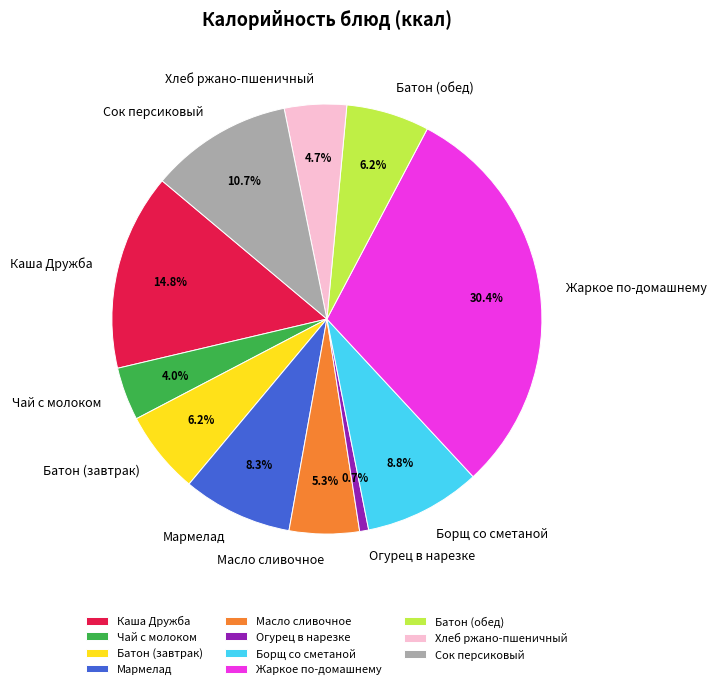

How many segments does this pie chart have?

11